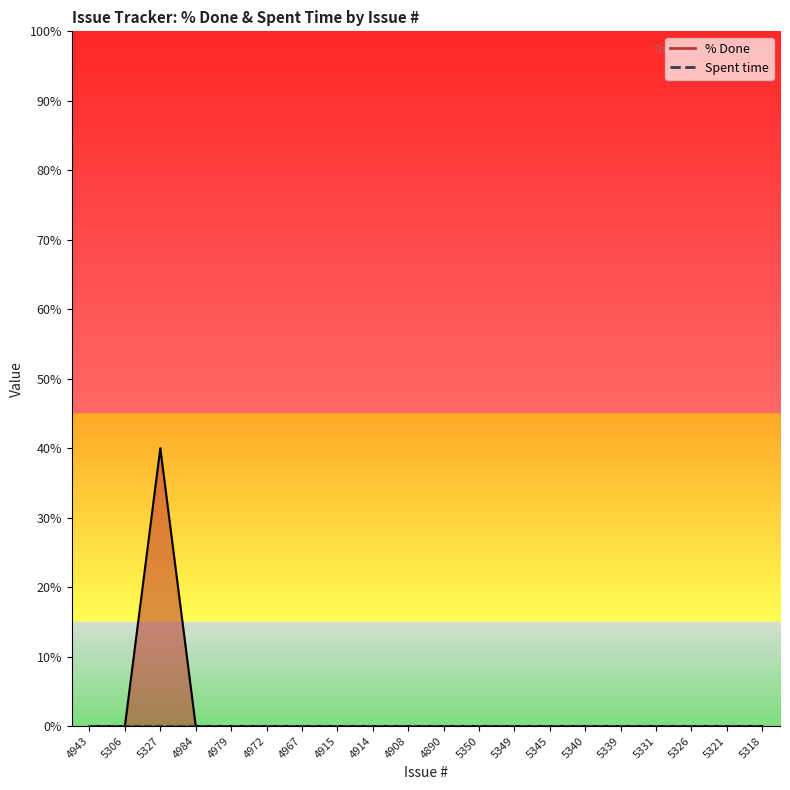

What is the label of the 13th point from the left?

5349